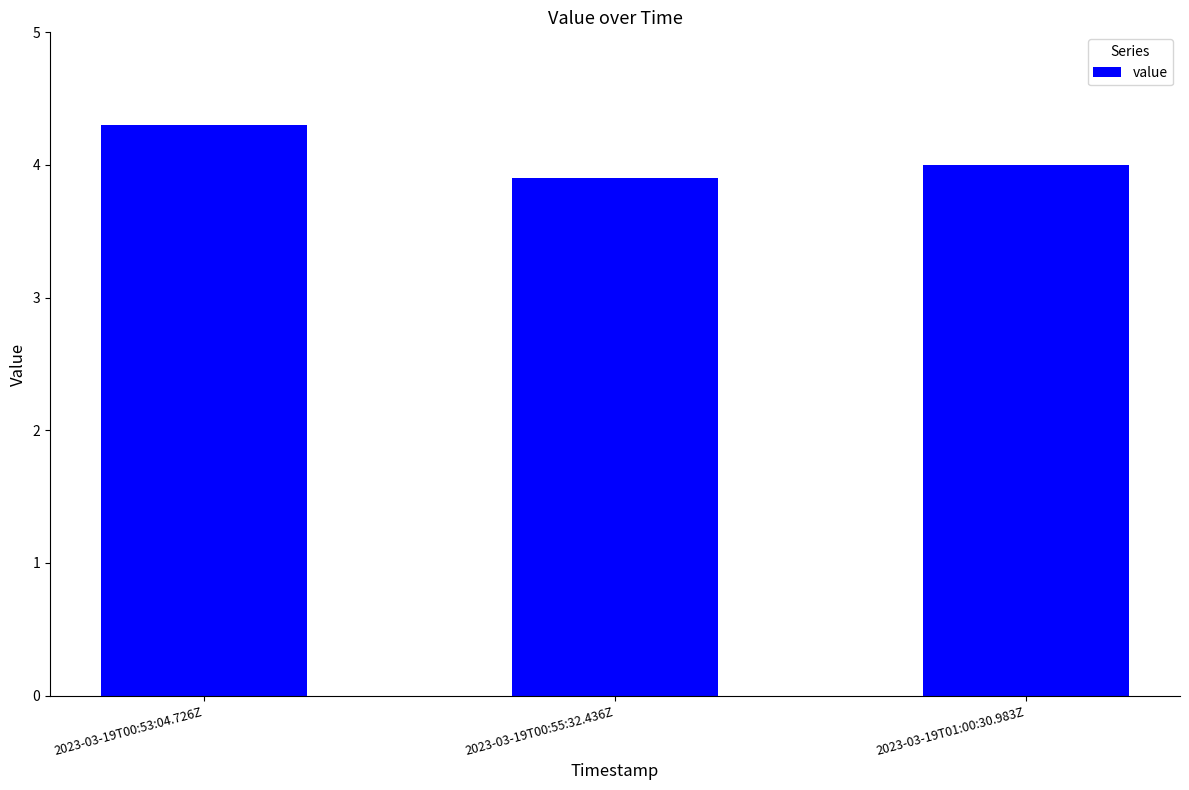

List the labels in order of value, largest first.

2023-03-19T00:53:04.726Z, 2023-03-19T01:00:30.983Z, 2023-03-19T00:55:32.436Z